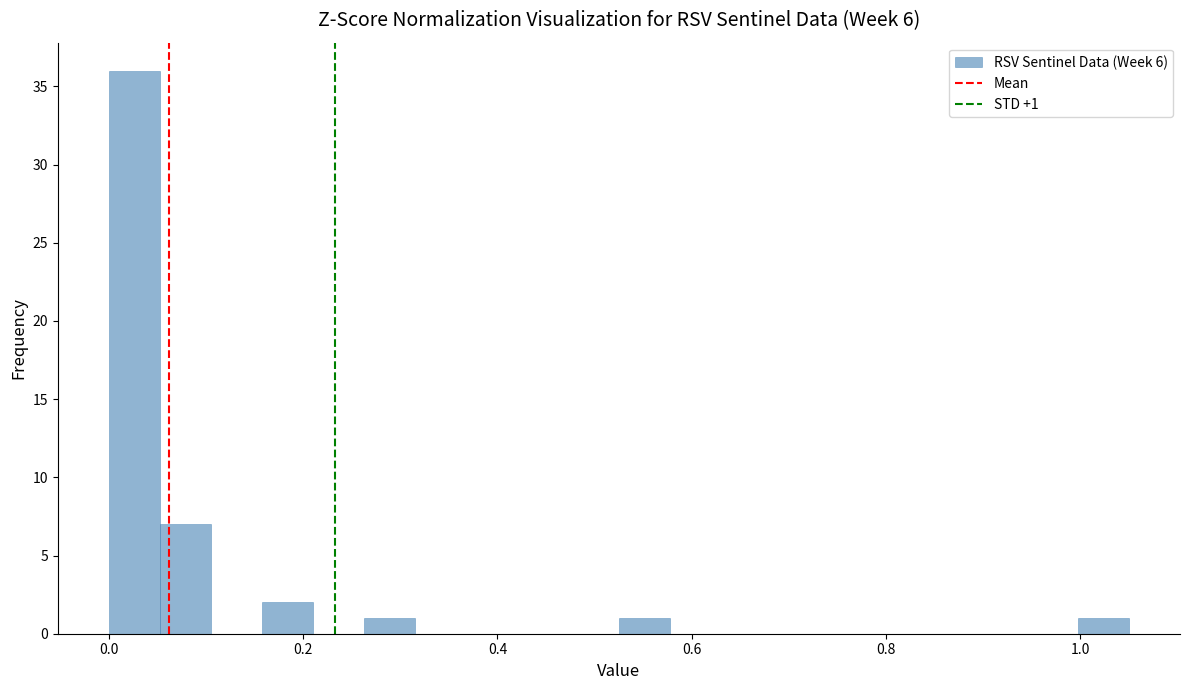

Around what value on the x-axis is the tallest bar? Give the approximate position of its centre, as read against the axis.

0.02